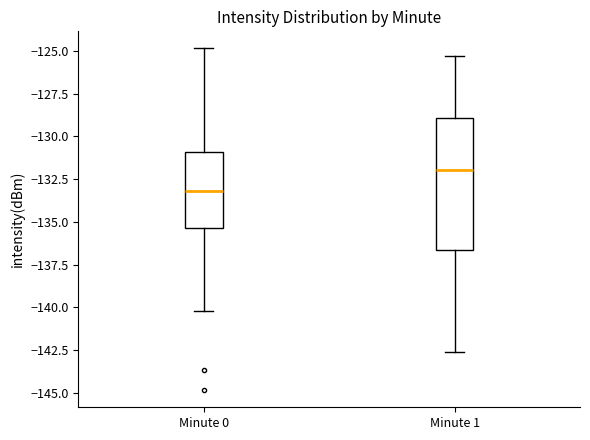

Reading left to right, transcribe this box plot: for each box, give where its median line is, the range the box spans, and where its two whiskers end, as read against the y-axis. The values are not printed on the chart, so give them approximately, as read against the axis.

Minute 0: median -133.0, box -135.5 to -131.0, whiskers -140.0 to -125.0
Minute 1: median -132.0, box -136.5 to -129.0, whiskers -142.5 to -125.5